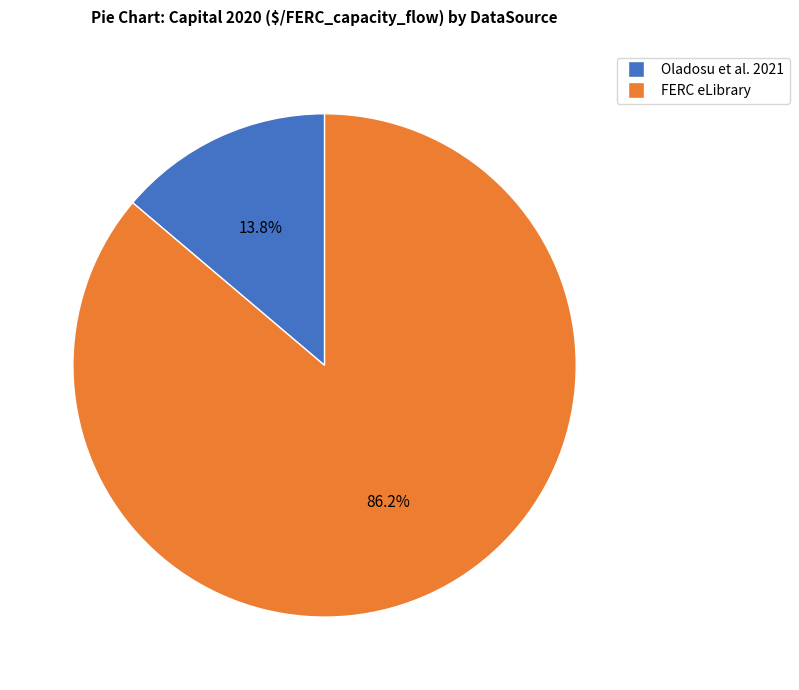

What is the total percentage of FERC eLibrary and Oladosu et al. 2021?

100.0%